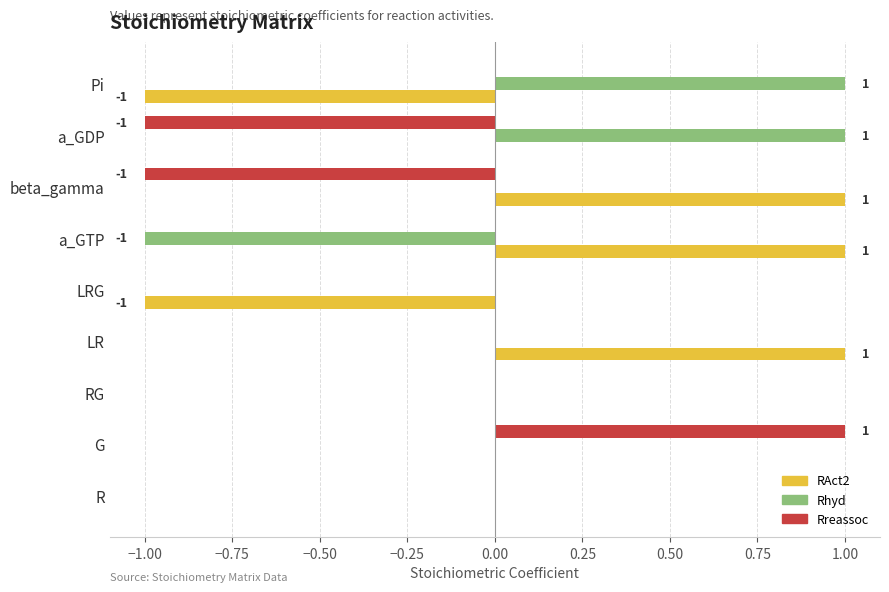

The Rreassoc series shows -1 at LRG. True or false?

False